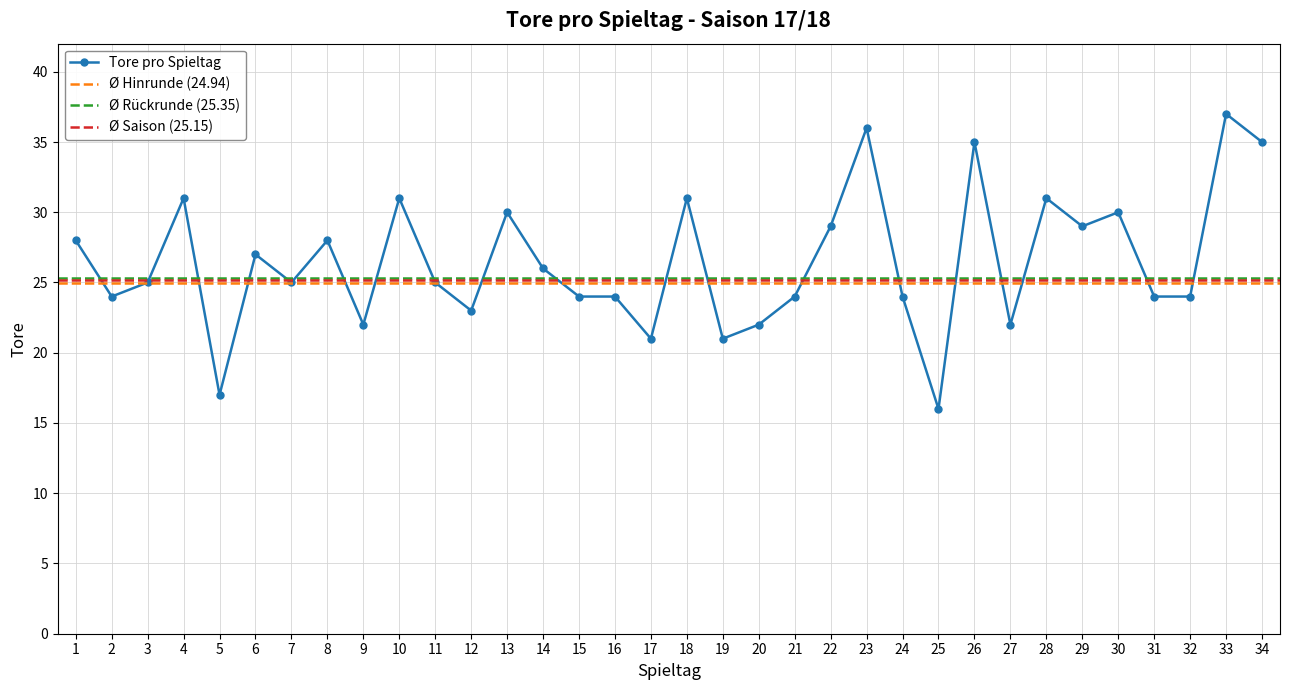

Which label corresponds to the smallest value in the chart?

25